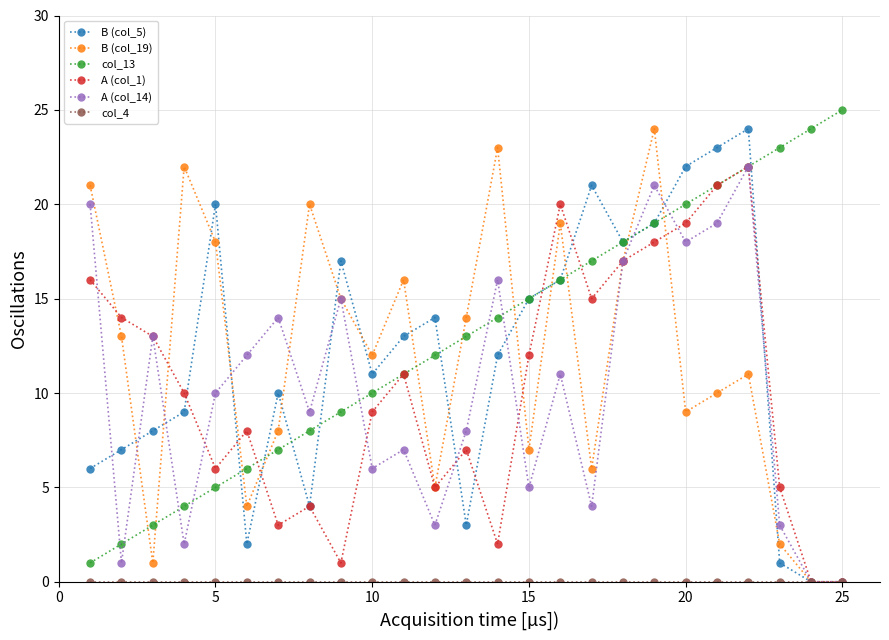

True or false: B (col_5) has more than 2 points higher than both neighbors.

True